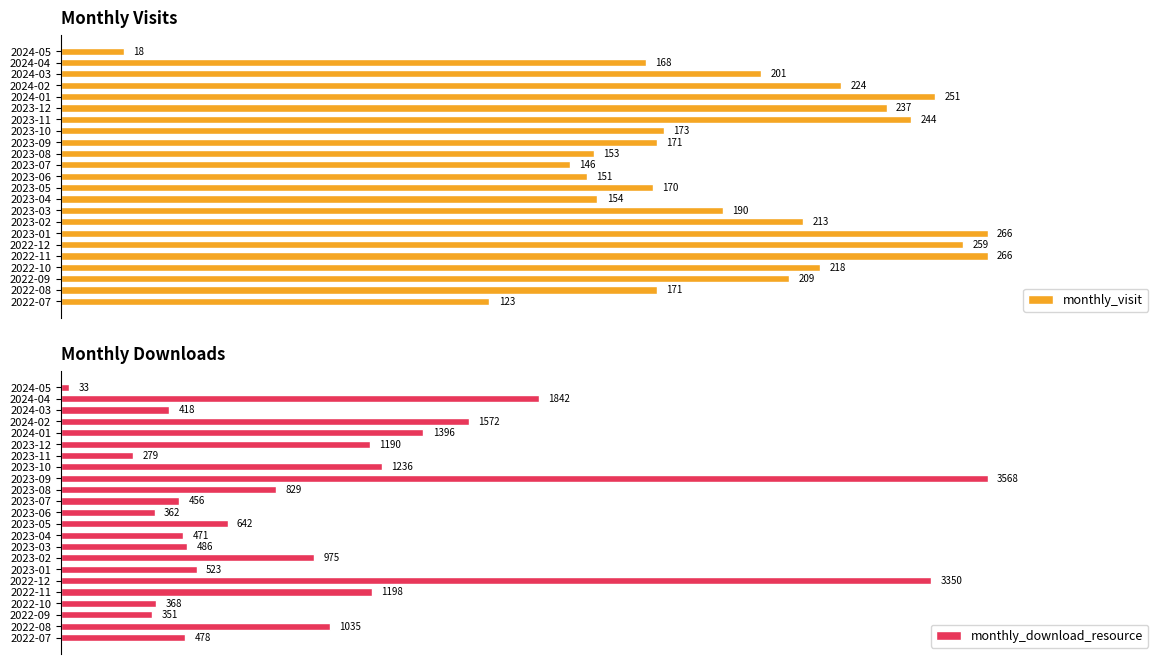

Where is monthly_visit nearest to the value 142?

2023-07